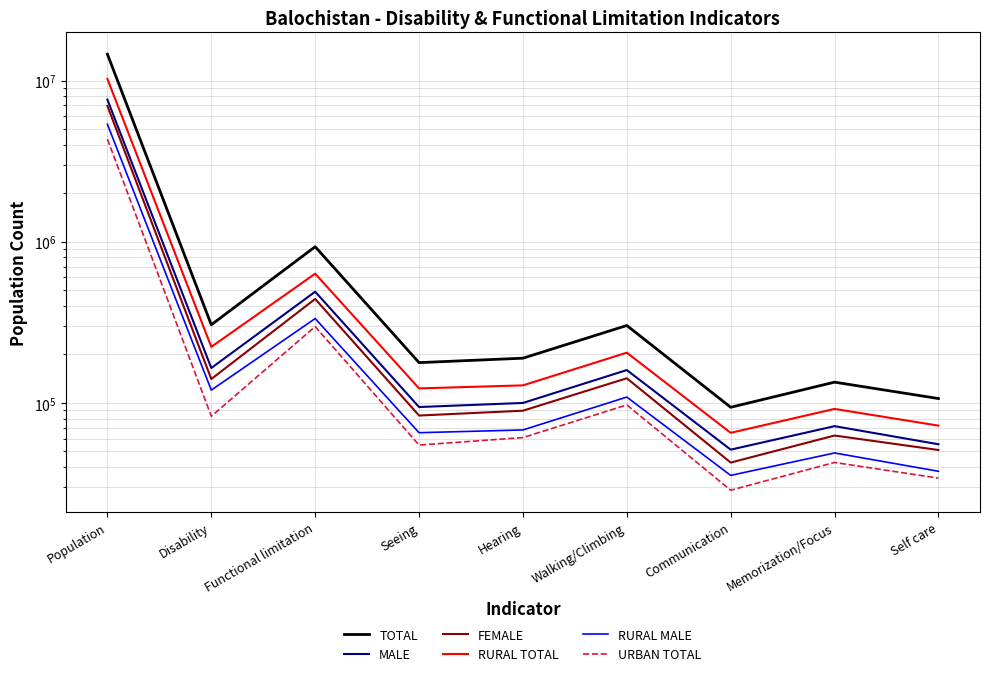

At which category does the chart reach its peak across all series?

Population